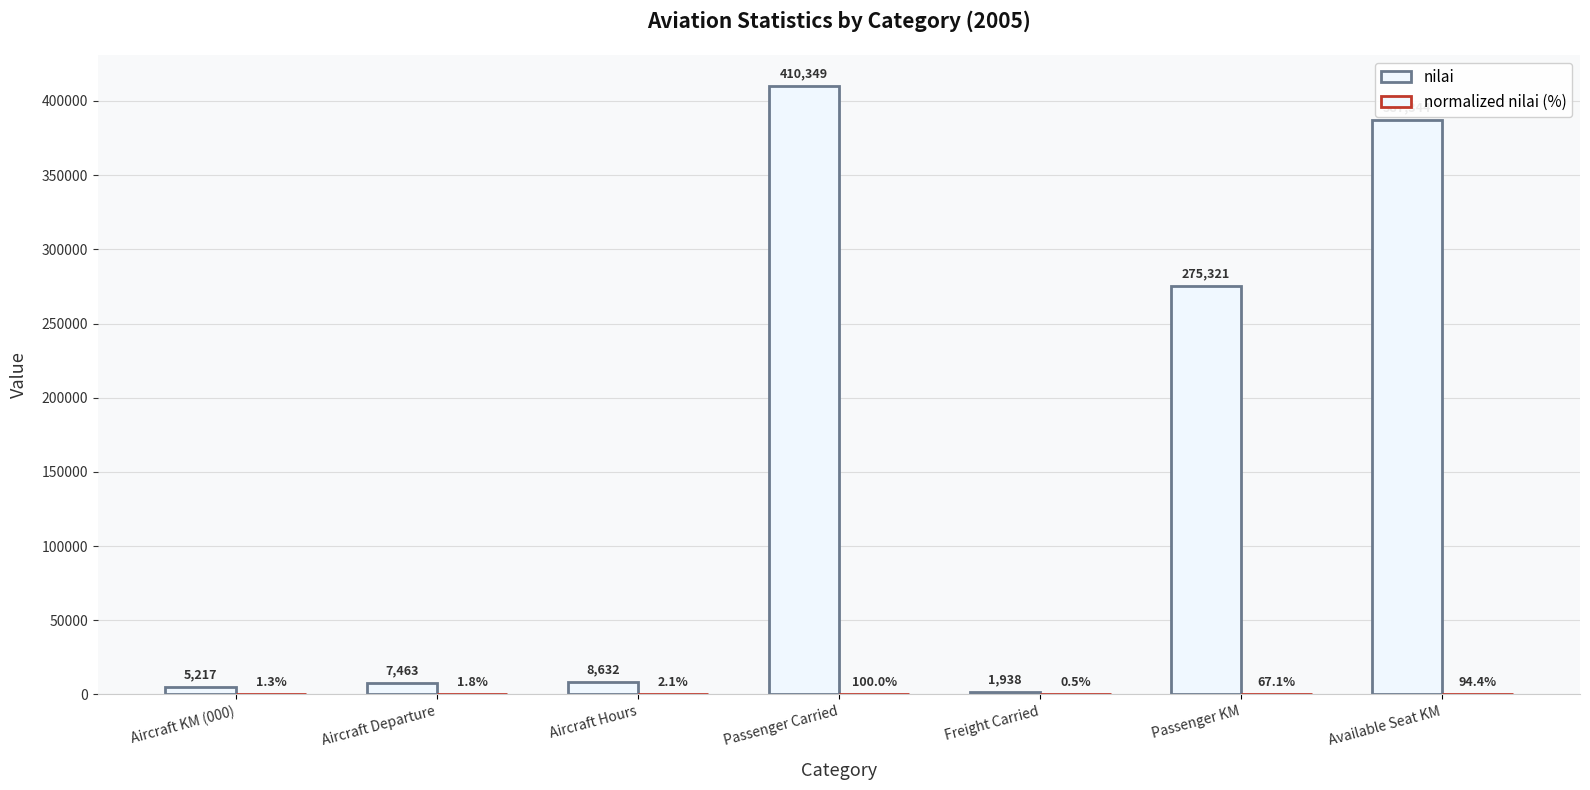

Reading left to right, list all the values displayed in this chart.

nilai: 5217.0	7463.0	8632.0	410349.0	1938.0	275321.0	387344.0
normalized nilai (%): 1.3	1.8	2.1	100.0	0.5	67.1	94.4